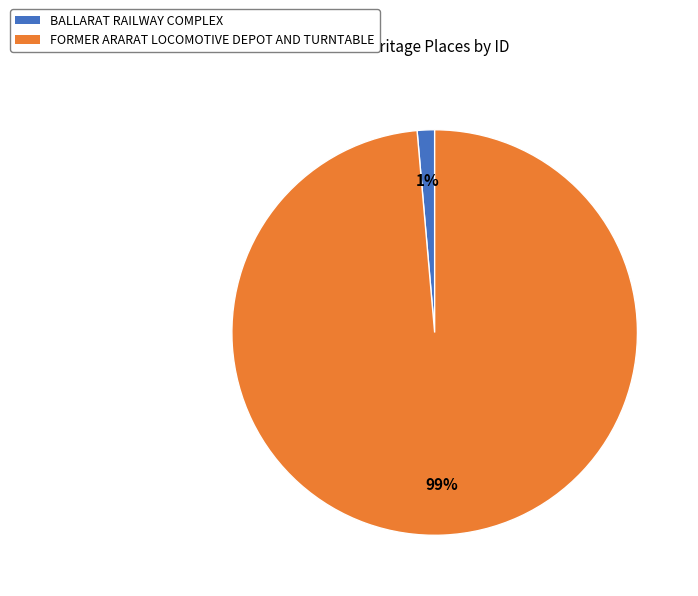

Combined, do BALLARAT RAILWAY COMPLEX and FORMER ARARAT LOCOMOTIVE DEPOT AND TURNTABLE account for over 50%?

Yes